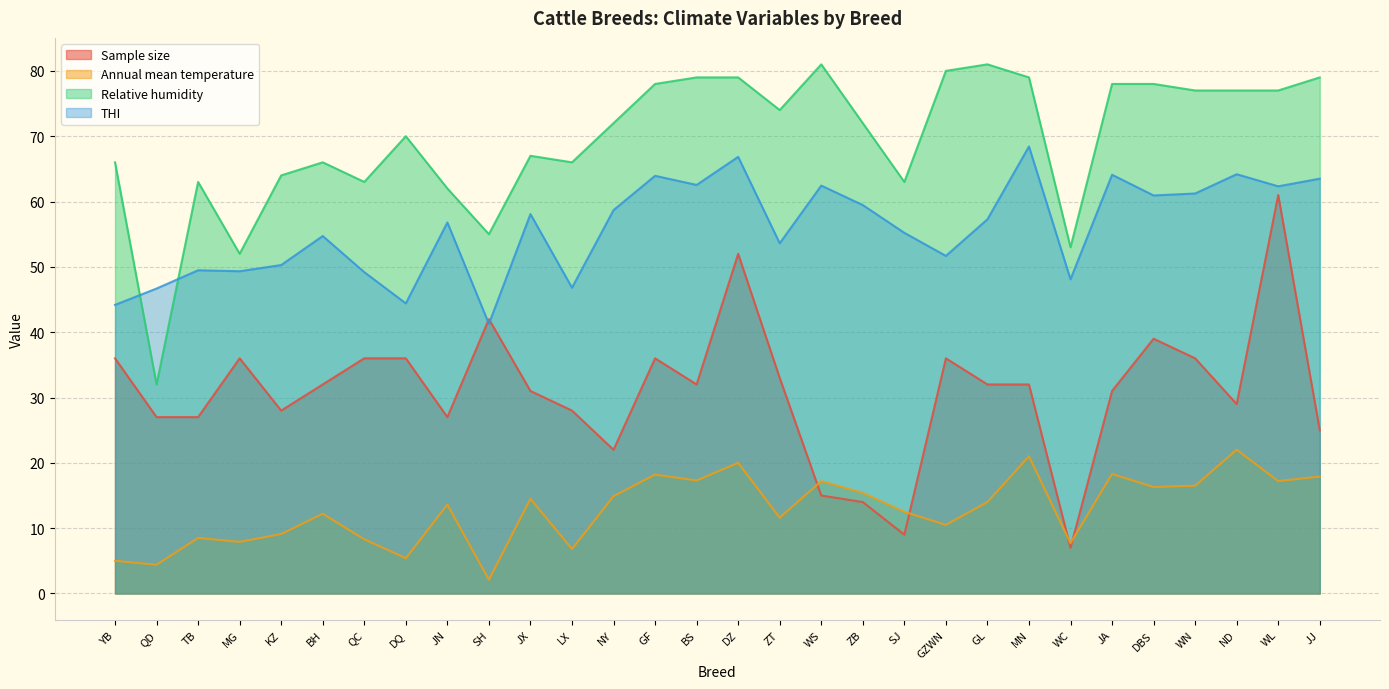

How many lines are shown in the chart?

4